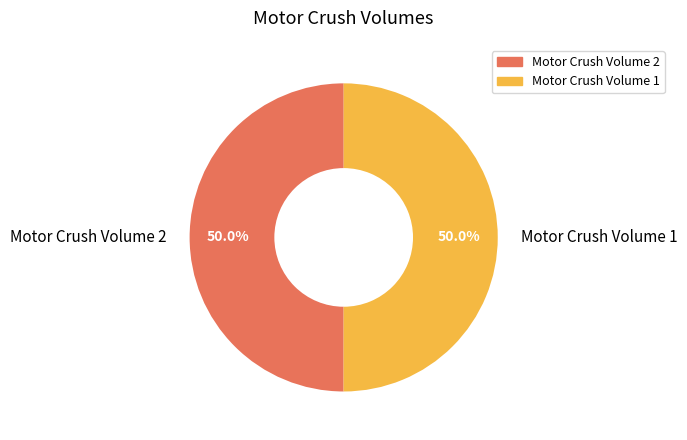

Combined, what portion of the pie is Motor Crush Volume 2 and Motor Crush Volume 1?

100.0%